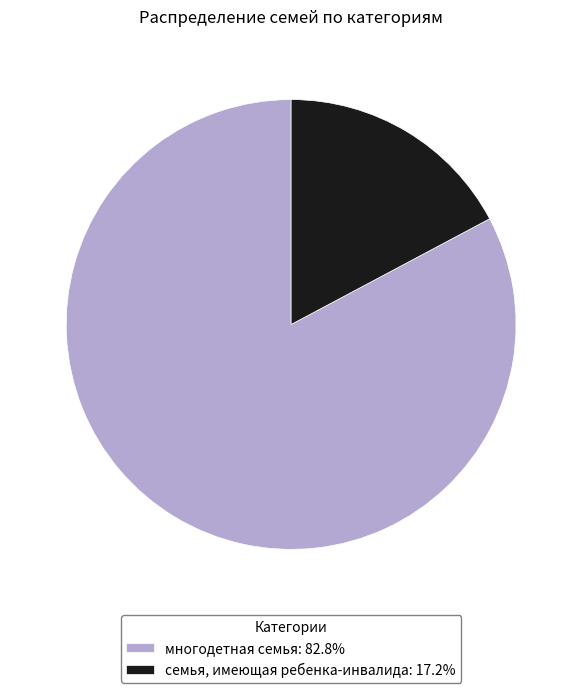

Is there a majority slice in this chart?

Yes